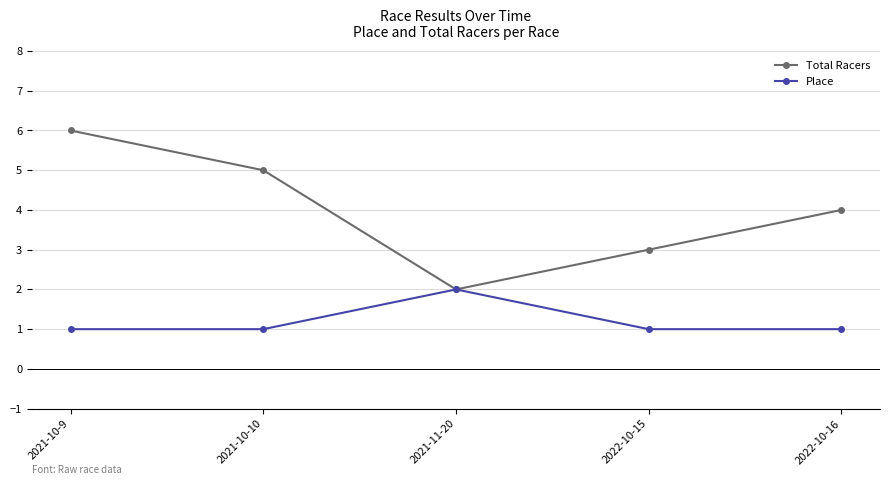

What position from the left is 2021-10-9?

1